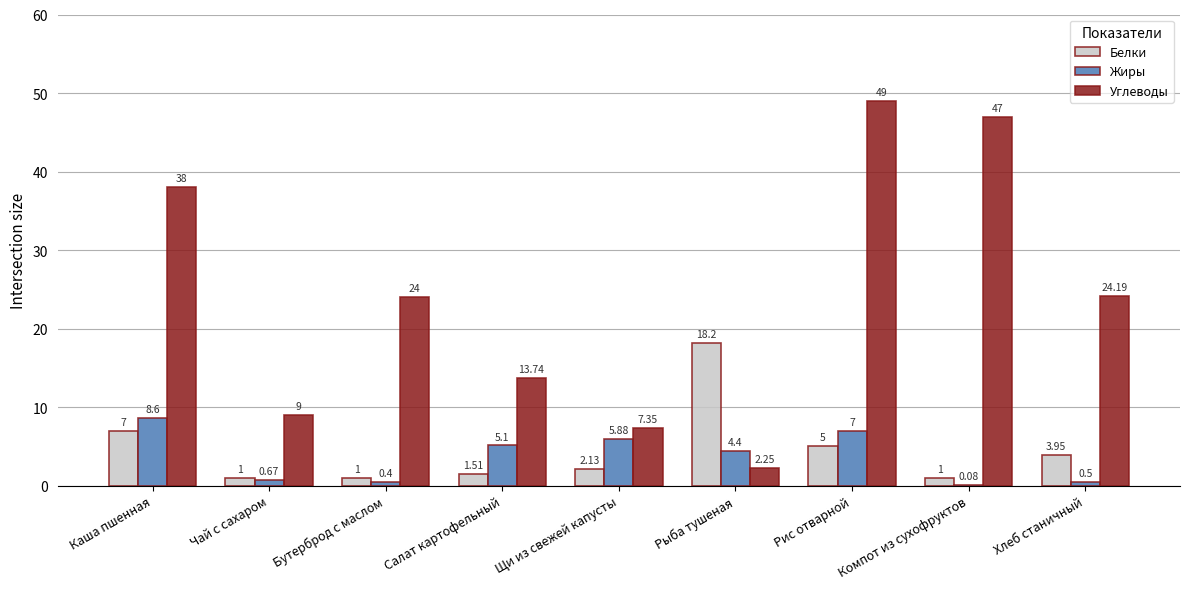

Which series changed the most between Салат картофельный and Рис отварной?

Углеводы